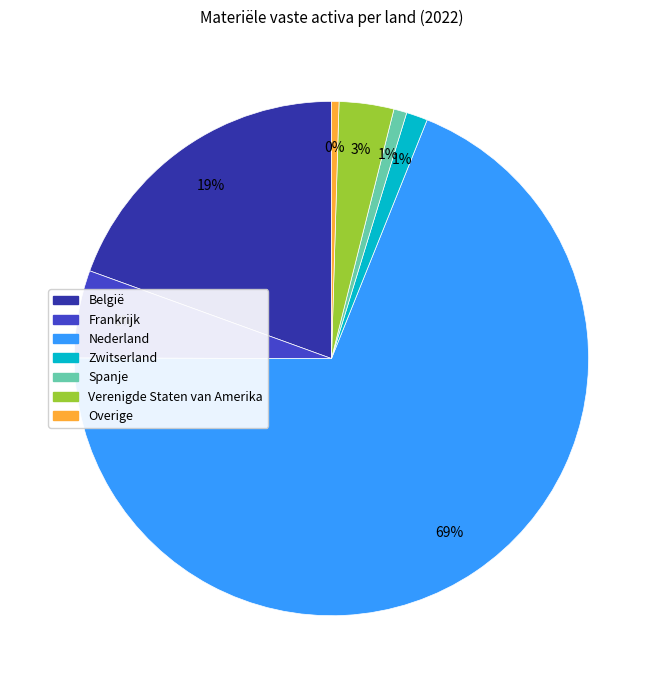

To the nearest percent, what is the average slice percentage?

14%